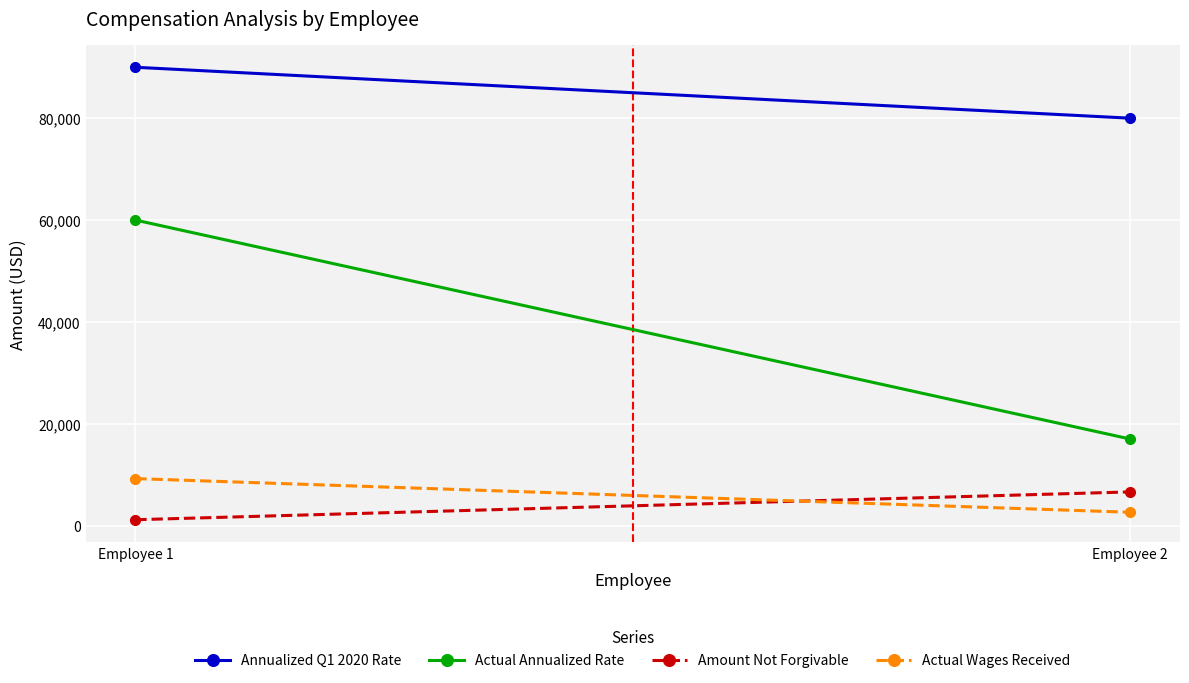

Which series has the largest total across all categories?

Annualized Q1 2020 Rate